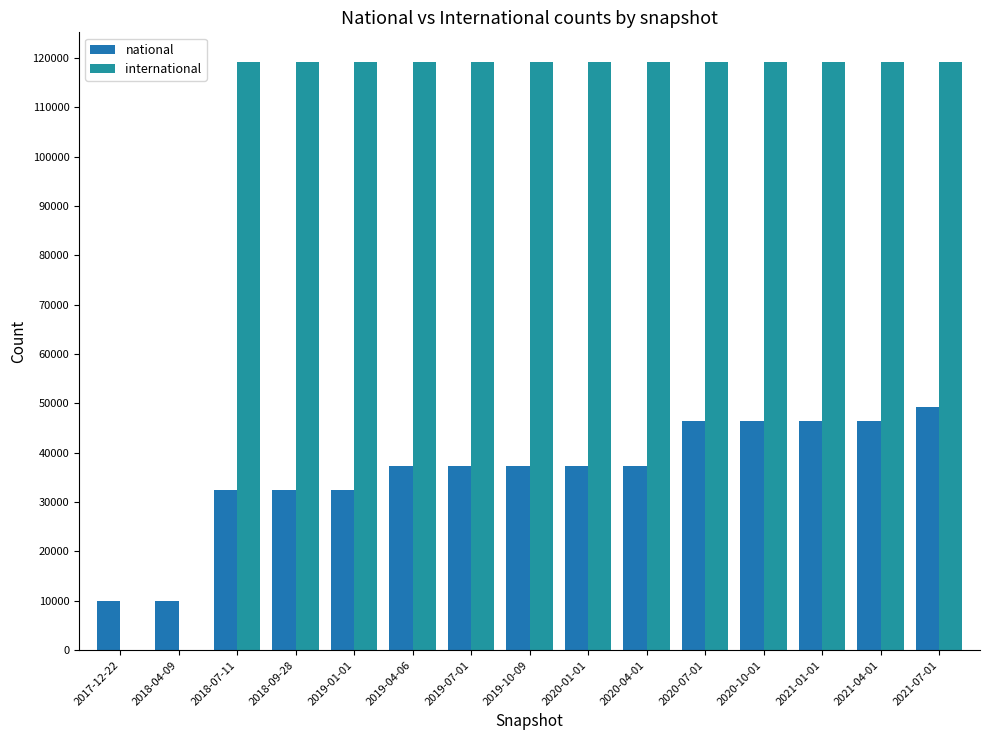

What position from the right is 2019-01-01?

11